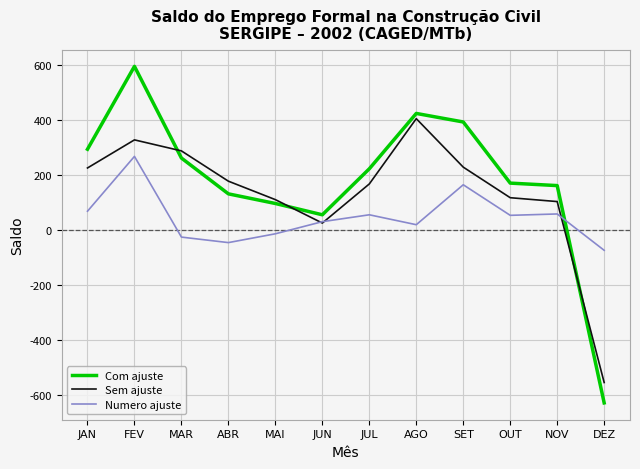

Rank the series by their average value, from highest to lowest.

Com ajuste, Sem ajuste, Numero ajuste